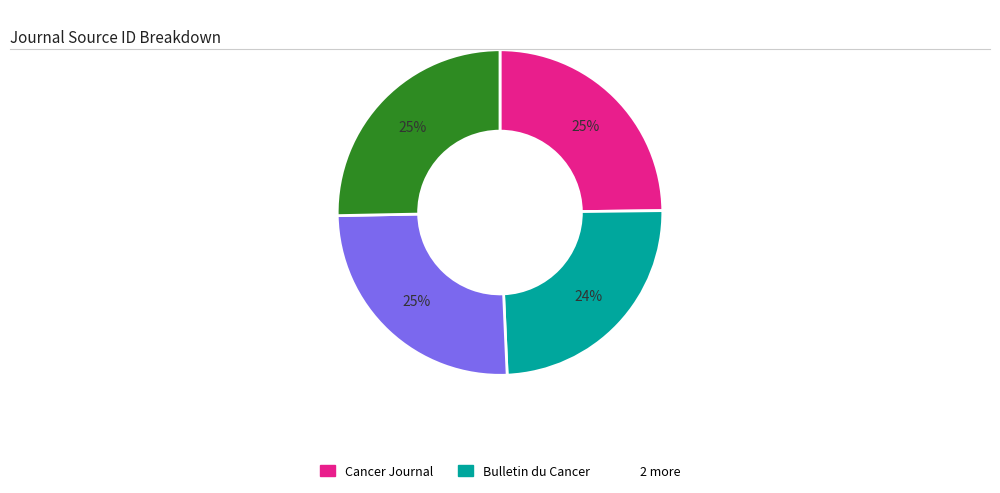

Does any single category account for the majority?

No